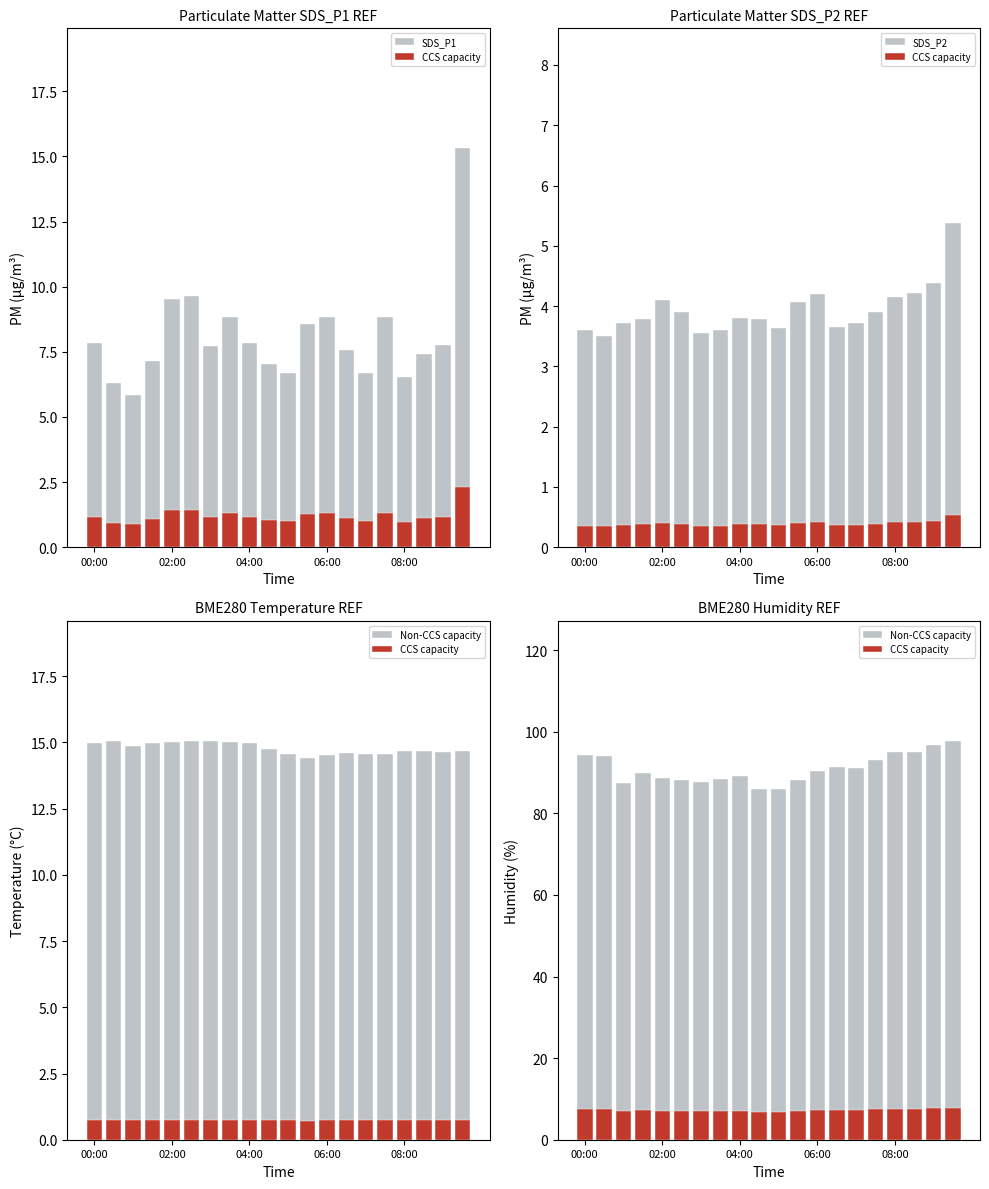

What are all the series names shown in the legend?

SDS_P1, CCS capacity, SDS_P2, Non-CCS capacity